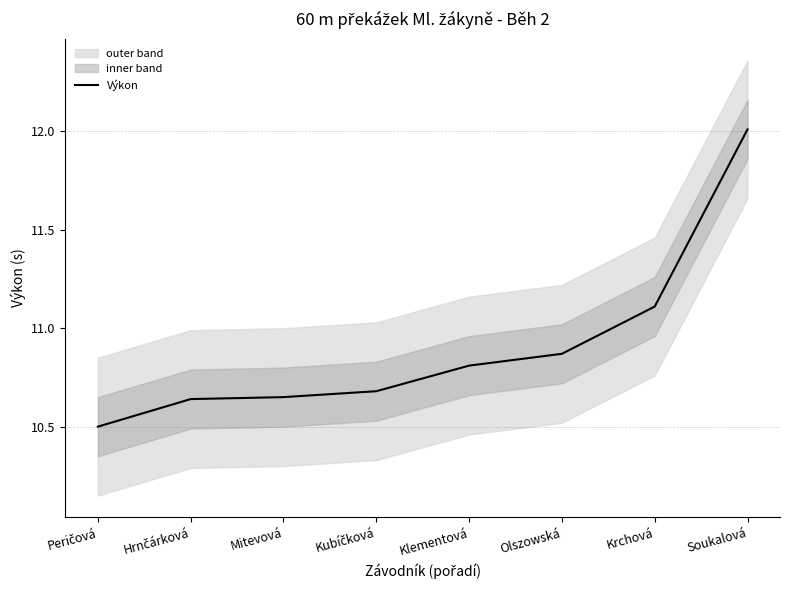

True or false: the data has more than 0 interior local peaks.

False